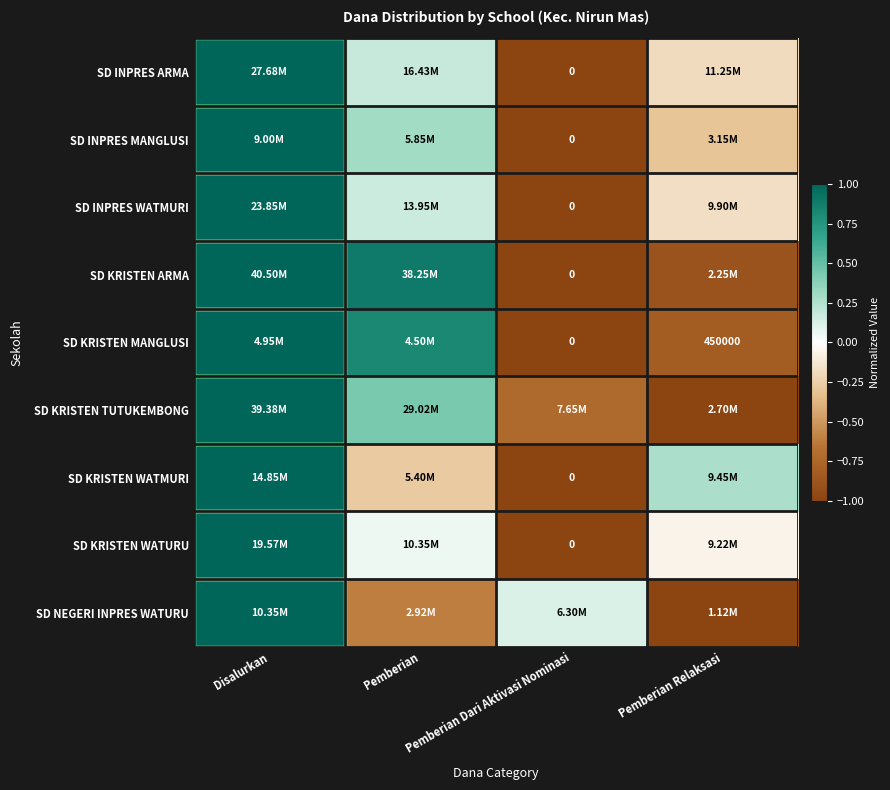

True or false: SD KRISTEN MANGLUSI has a value of 1.3 at Pemberian.

False